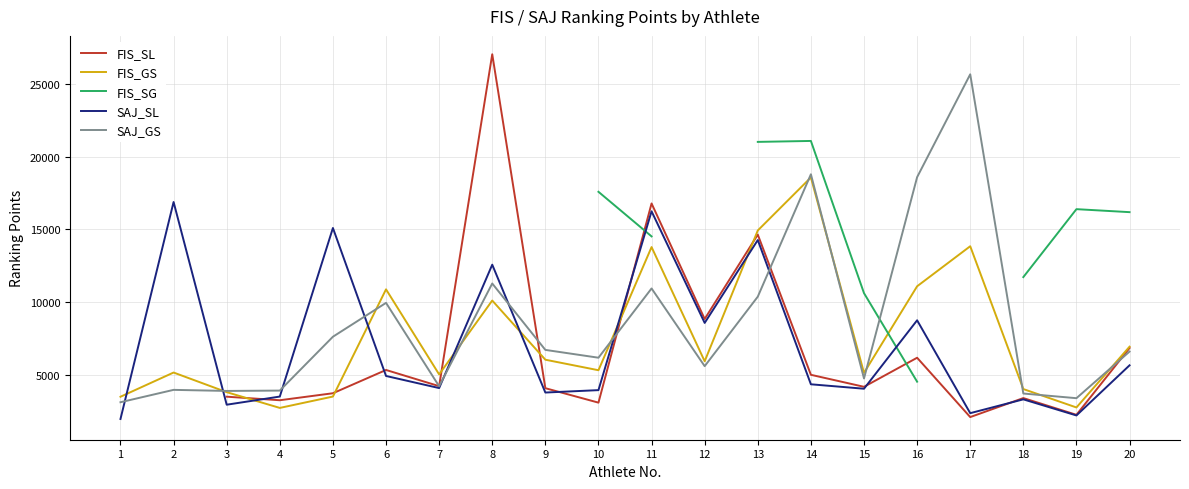

Is it true that SAJ_GS equals 6713.0 at 9?

True